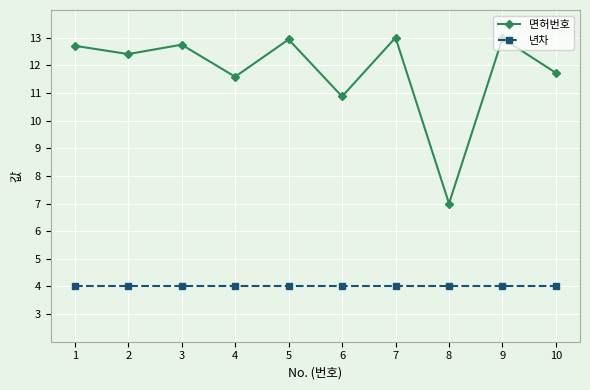

The value of 면허번호 at 5 is 12.9. True or false?

True